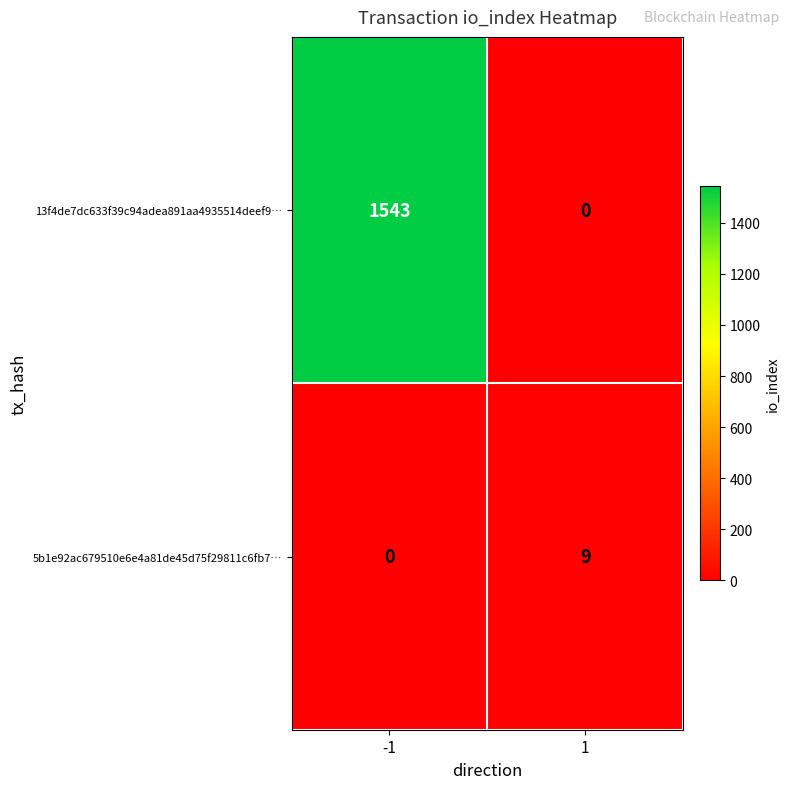

The 5b1e92ac679510e6e4a81de45d75f29811c6fb7… series shows 4 at -1. True or false?

False